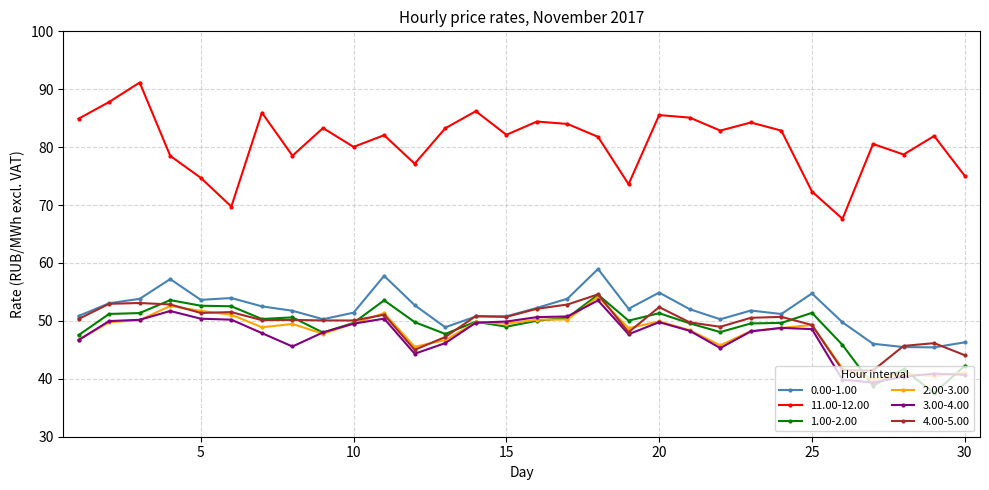

True or false: 0.00-1.00 and 2.00-3.00 cross at least once.

False